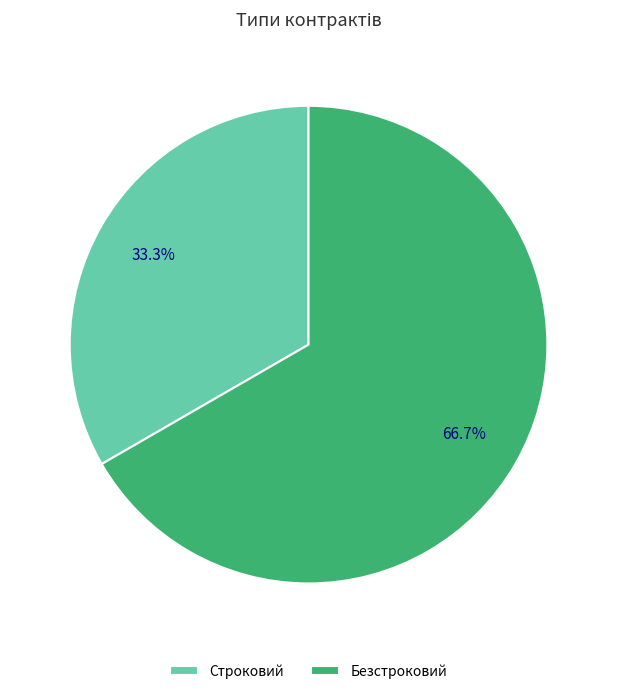

To the nearest percent, what is the combined percentage of Безстроковий and Строковий?

100%